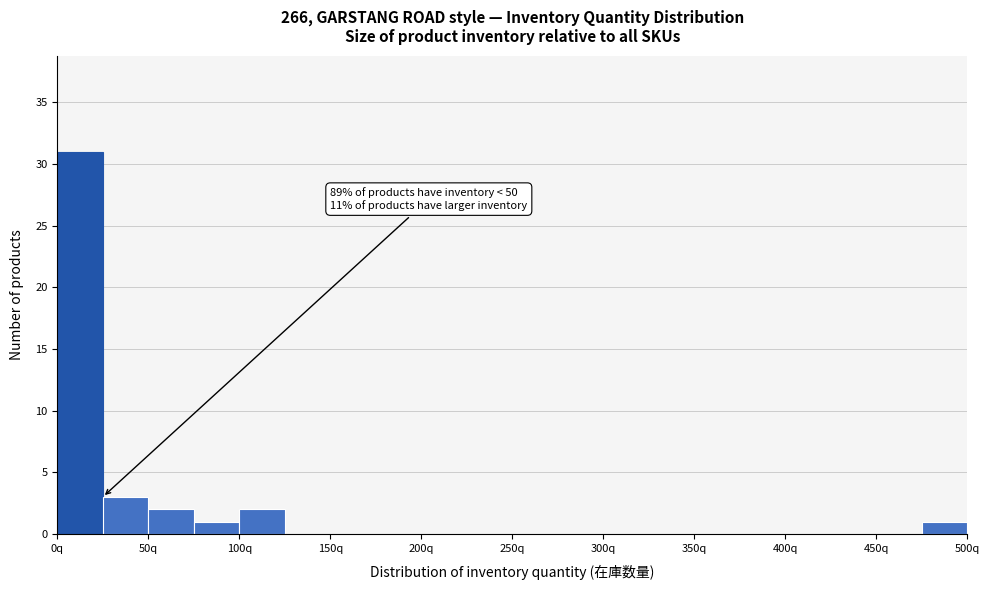

Which range on the x-axis has the tallest bar?

0 to 25